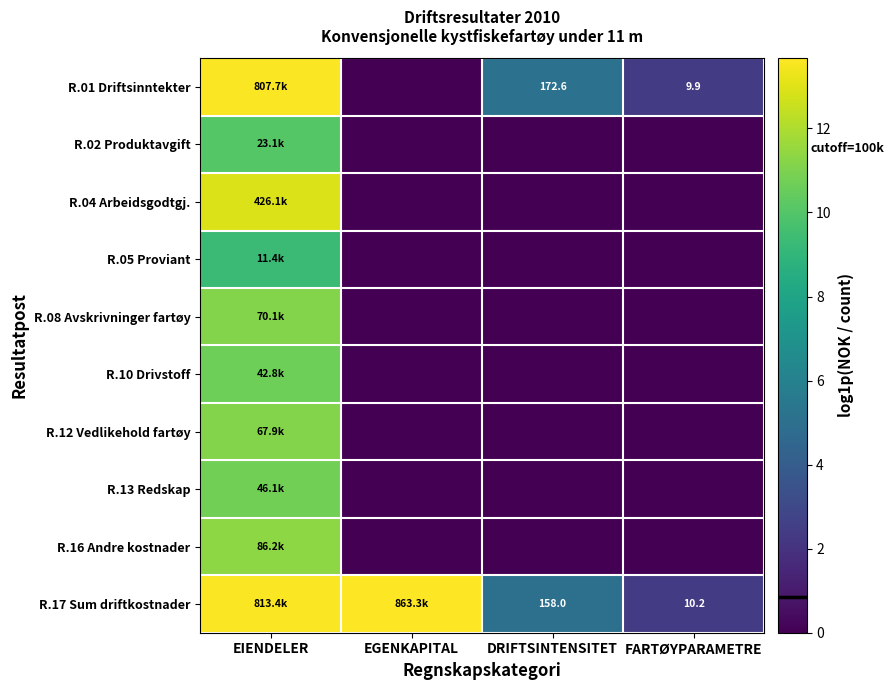

Which has a higher value, EIENDELER or DRIFTSINTENSITET?

EIENDELER